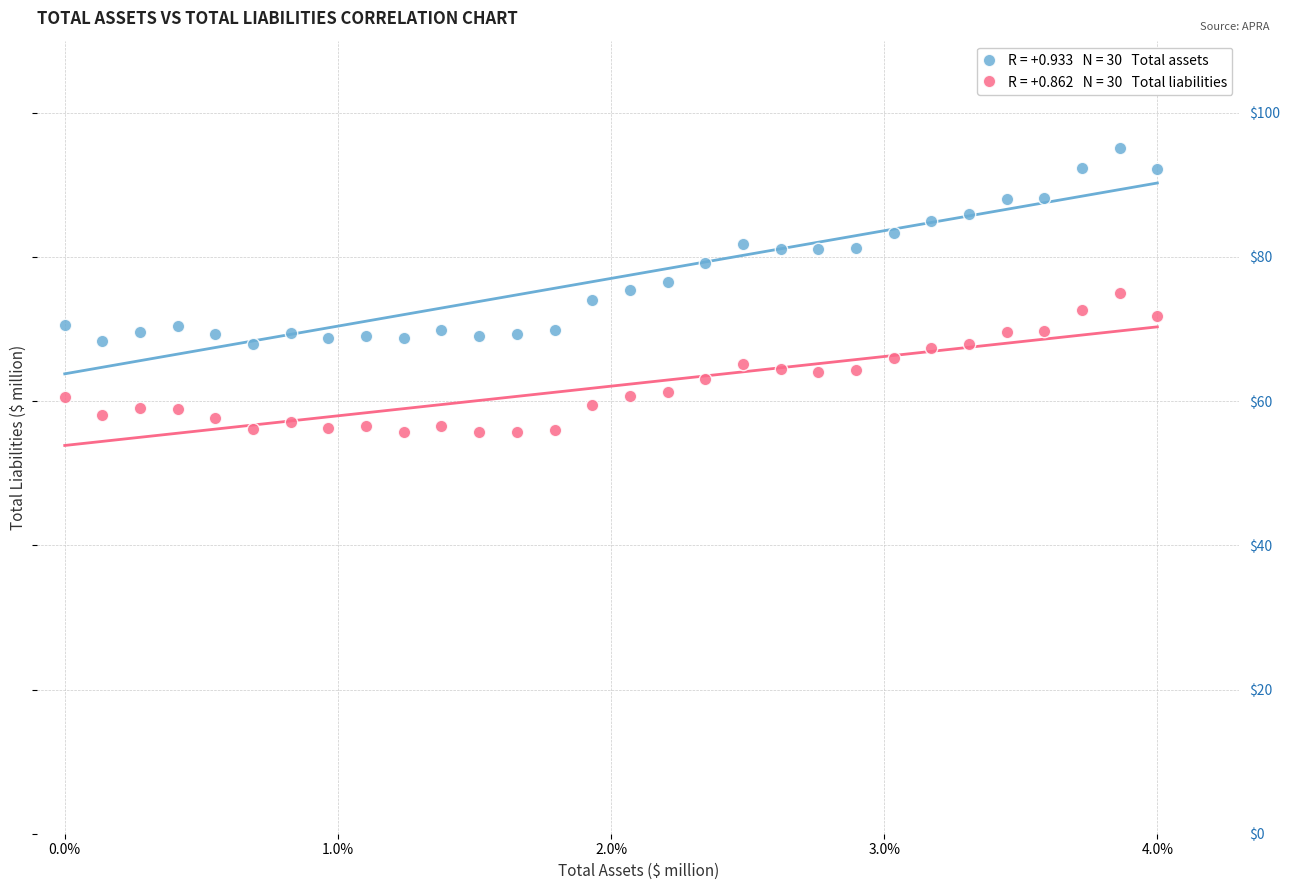

Across all data points, what is the range of Y values (max minus min)?

39.5